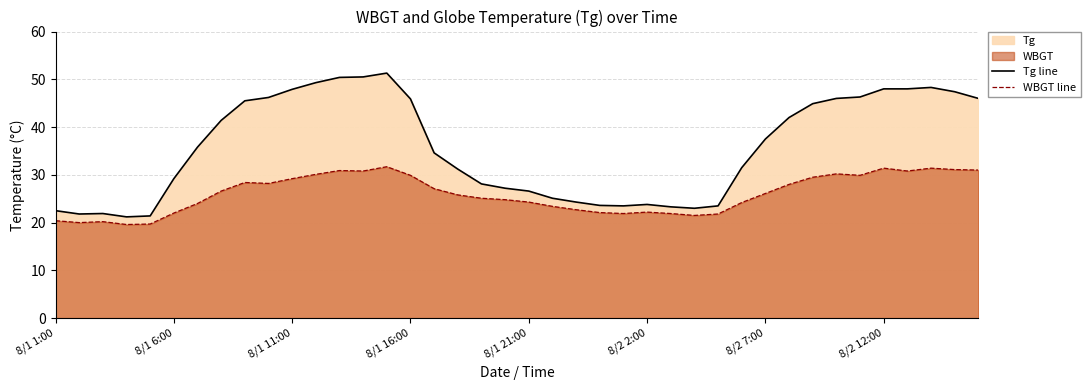

What is the spread (max minus min) of values at 8?

17.1